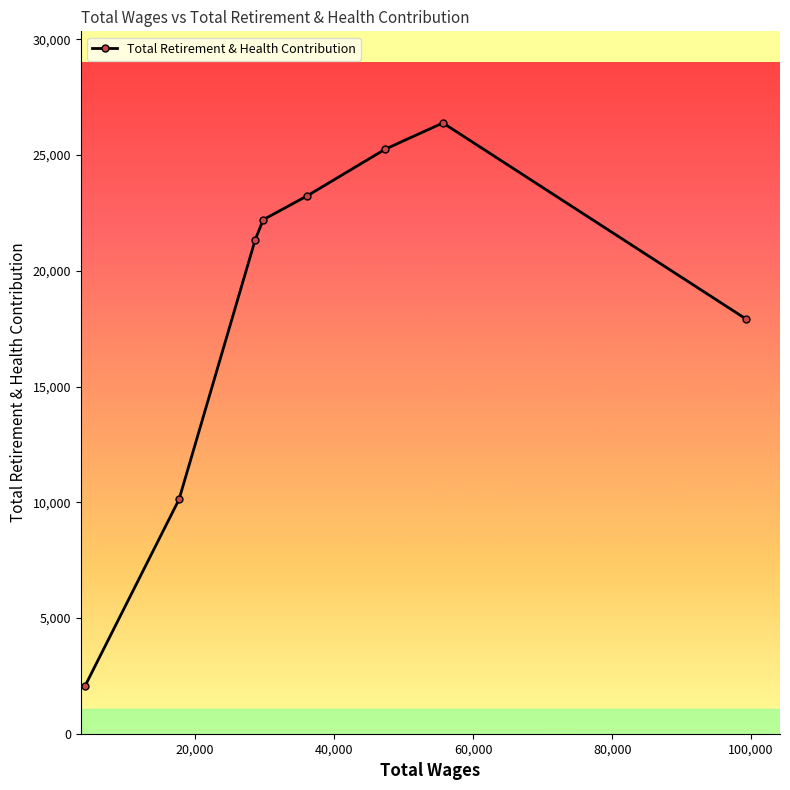

What is the difference between the maximum and second lowest values?

16267